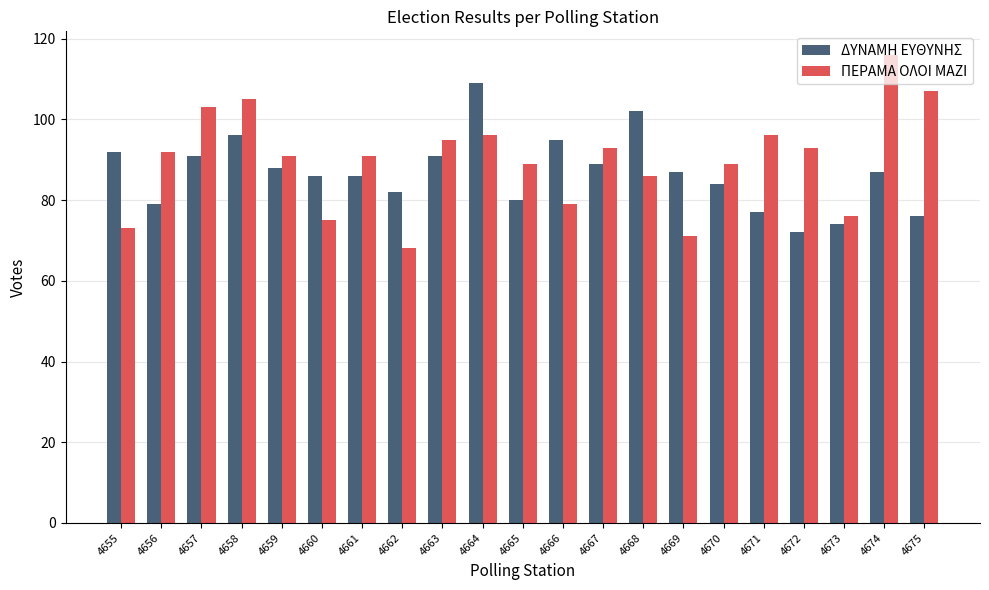

Reading left to right, extract all data points from this chart.

ΔΥΝΑΜΗ ΕΥΘΥΝΗΣ: 4655=92	4656=79	4657=91	4658=96	4659=88	4660=86	4661=86	4662=82	4663=91	4664=109	4665=80	4666=95	4667=89	4668=102	4669=87	4670=84	4671=77	4672=72	4673=74	4674=87	4675=76
ΠΕΡΑΜΑ ΟΛΟΙ ΜΑΖΙ: 4655=73	4656=92	4657=103	4658=105	4659=91	4660=75	4661=91	4662=68	4663=95	4664=96	4665=89	4666=79	4667=93	4668=86	4669=71	4670=89	4671=96	4672=93	4673=76	4674=116	4675=107